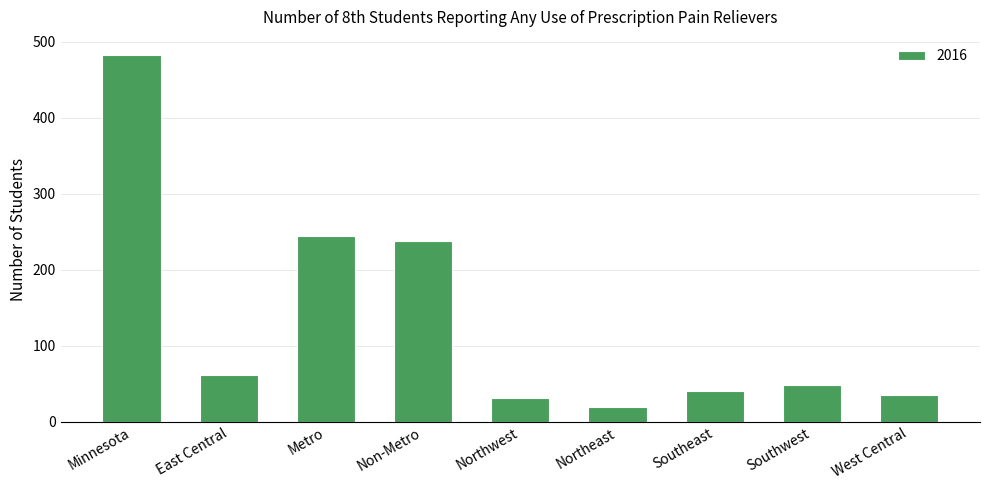

Read the value at Non-Metro.

238